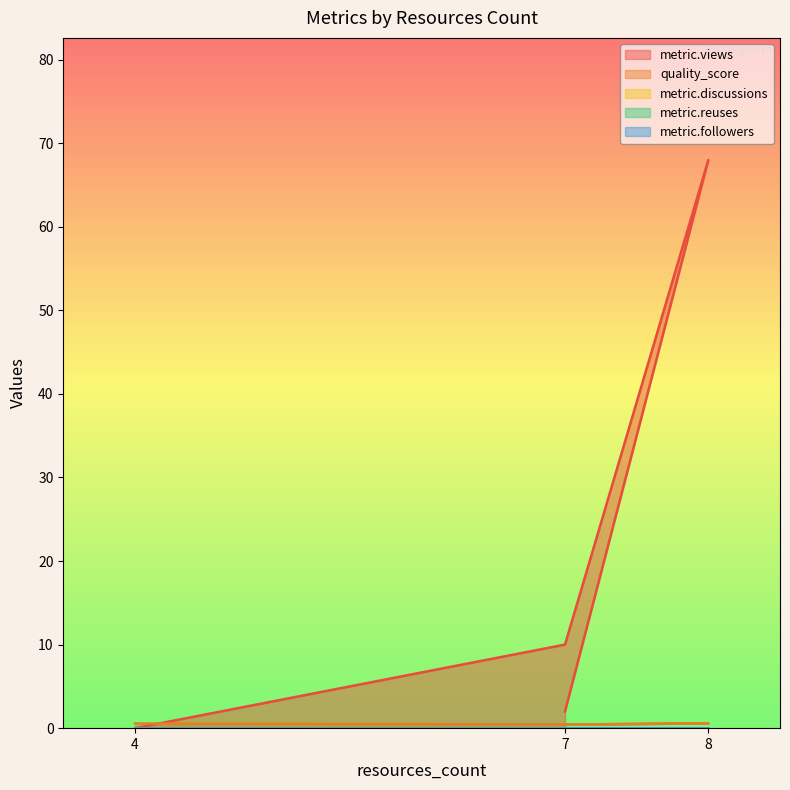

Which category has the highest value across all series?

8